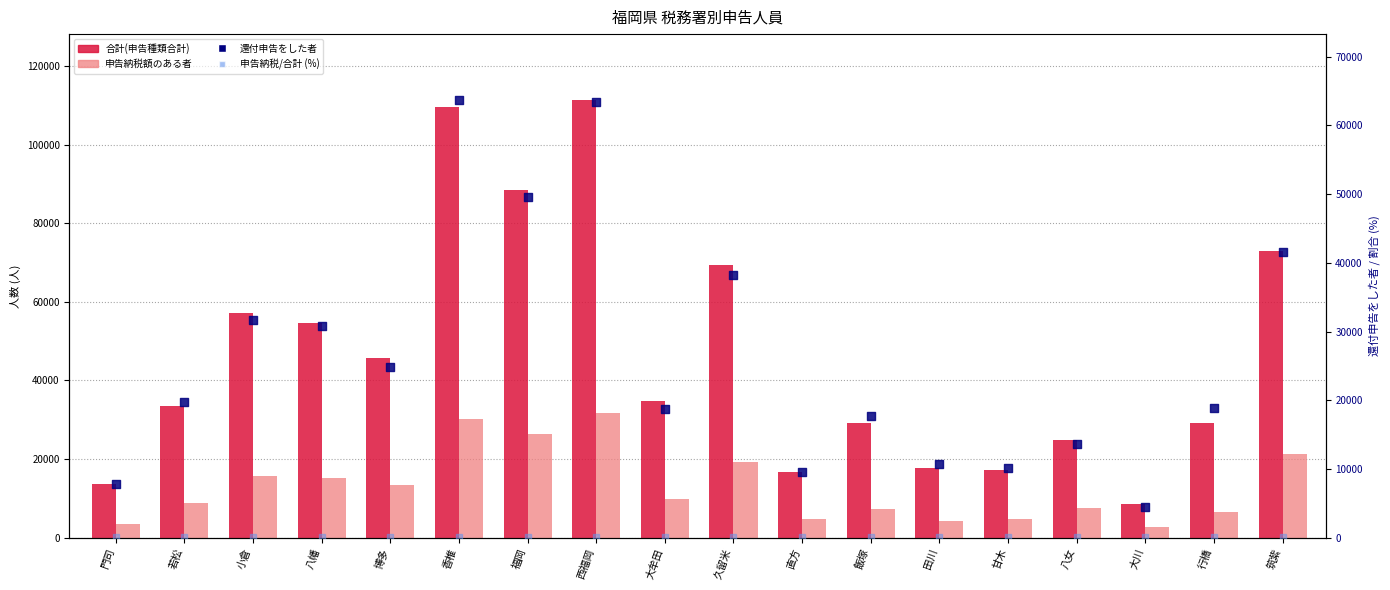

What is the total value across all series at 若松?

61881.2